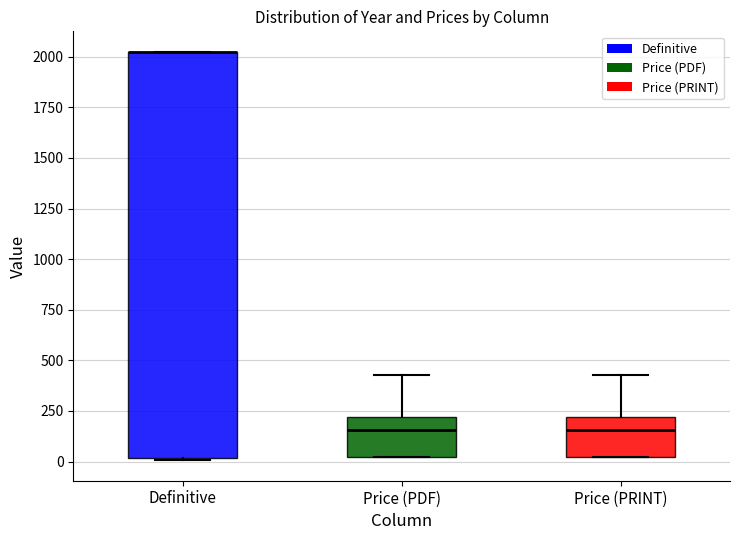

Reading left to right, read every box against the y-axis: the position of its median line, the range the box covers, and the ends of its whiskers. The values are not printed on the chart, so give them approximately, as read against the axis.

Definitive: median 2000 (drawn on the box's upper edge), box 0 to 2050, whiskers 0 to 2050
Price (PDF): median 150, box 0 to 200, whiskers 0 to 450
Price (PRINT): median 150, box 0 to 200, whiskers 0 to 450